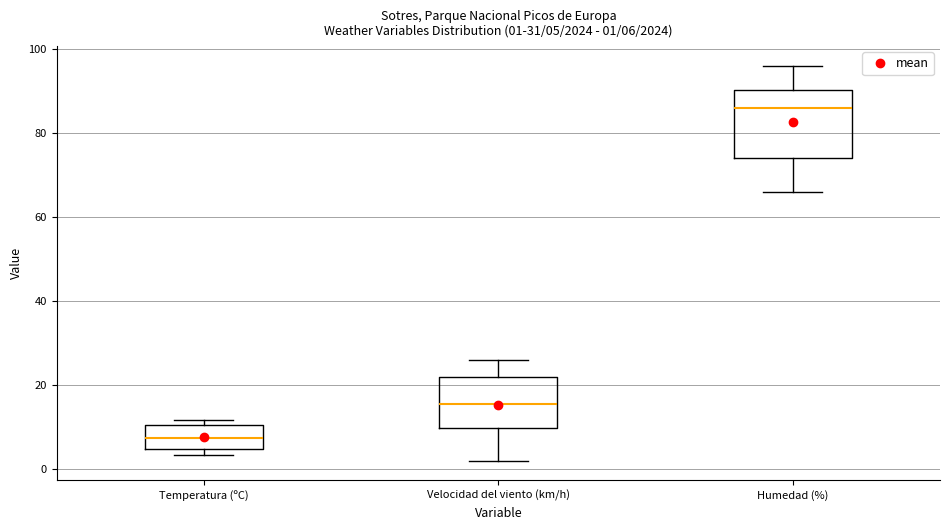

Comparing the boxes themselves (not the whiskers), which one is the tallest?

Humedad (%)